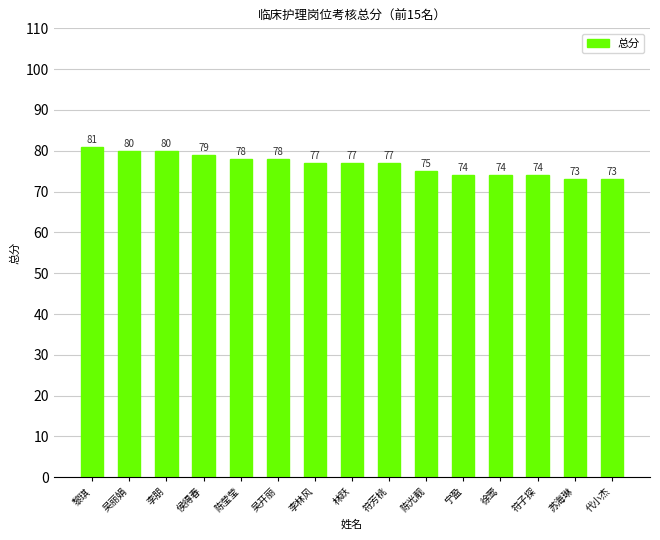

What is the smallest value displayed?

73